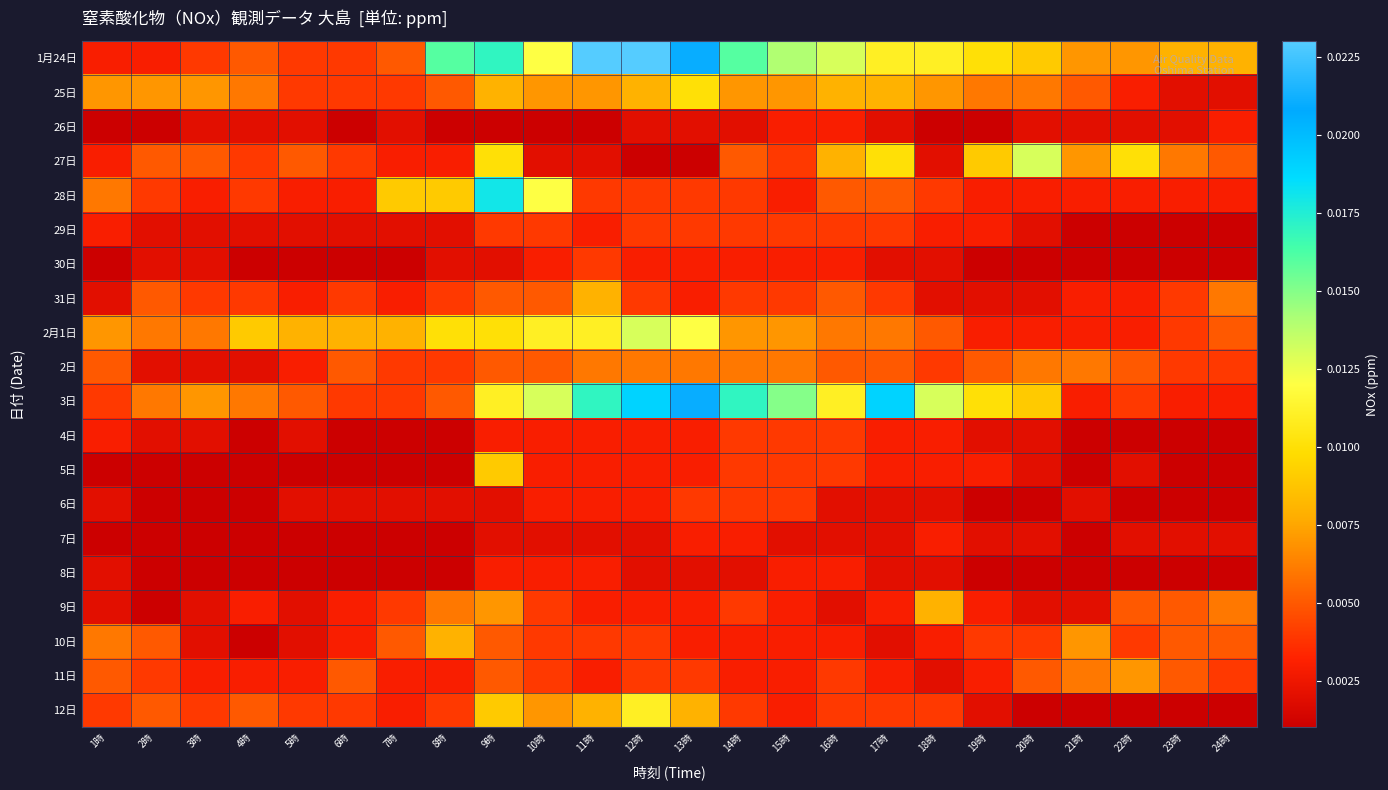

Reading left to right, transcribe all the data shown in this chart.

1月24日: 1時=0.0	2時=0.0	3時=0.0	4時=0.0	5時=0.0	6時=0.0	7時=0.0	8時=0.0	9時=0.0	10時=0.0	11時=0.0	12時=0.0	13時=0.0	14時=0.0	15時=0.0	16時=0.0	17時=0.0	18時=0.0	19時=0.0	20時=0.0	21時=0.0	22時=0.0	23時=0.0	24時=0.0
25日: 1時=0.0	2時=0.0	3時=0.0	4時=0.0	5時=0.0	6時=0.0	7時=0.0	8時=0.0	9時=0.0	10時=0.0	11時=0.0	12時=0.0	13時=0.0	14時=0.0	15時=0.0	16時=0.0	17時=0.0	18時=0.0	19時=0.0	20時=0.0	21時=0.0	22時=0.0	23時=0.0	24時=0.0
26日: 1時=0.0	2時=0.0	3時=0.0	4時=0.0	5時=0.0	6時=0.0	7時=0.0	8時=0.0	9時=0.0	10時=0.0	11時=0.0	12時=0.0	13時=0.0	14時=0.0	15時=0.0	16時=0.0	17時=0.0	18時=0.0	19時=0.0	20時=0.0	21時=0.0	22時=0.0	23時=0.0	24時=0.0
27日: 1時=0.0	2時=0.0	3時=0.0	4時=0.0	5時=0.0	6時=0.0	7時=0.0	8時=0.0	9時=0.0	10時=0.0	11時=0.0	12時=0.0	13時=0.0	14時=0.0	15時=0.0	16時=0.0	17時=0.0	18時=0.0	19時=0.0	20時=0.0	21時=0.0	22時=0.0	23時=0.0	24時=0.0
28日: 1時=0.0	2時=0.0	3時=0.0	4時=0.0	5時=0.0	6時=0.0	7時=0.0	8時=0.0	9時=0.0	10時=0.0	11時=0.0	12時=0.0	13時=0.0	14時=0.0	15時=0.0	16時=0.0	17時=0.0	18時=0.0	19時=0.0	20時=0.0	21時=0.0	22時=0.0	23時=0.0	24時=0.0
29日: 1時=0.0	2時=0.0	3時=0.0	4時=0.0	5時=0.0	6時=0.0	7時=0.0	8時=0.0	9時=0.0	10時=0.0	11時=0.0	12時=0.0	13時=0.0	14時=0.0	15時=0.0	16時=0.0	17時=0.0	18時=0.0	19時=0.0	20時=0.0	21時=0.0	22時=0.0	23時=0.0	24時=0.0
30日: 1時=0.0	2時=0.0	3時=0.0	4時=0.0	5時=0.0	6時=0.0	7時=0.0	8時=0.0	9時=0.0	10時=0.0	11時=0.0	12時=0.0	13時=0.0	14時=0.0	15時=0.0	16時=0.0	17時=0.0	18時=0.0	19時=0.0	20時=0.0	21時=0.0	22時=0.0	23時=0.0	24時=0.0
31日: 1時=0.0	2時=0.0	3時=0.0	4時=0.0	5時=0.0	6時=0.0	7時=0.0	8時=0.0	9時=0.0	10時=0.0	11時=0.0	12時=0.0	13時=0.0	14時=0.0	15時=0.0	16時=0.0	17時=0.0	18時=0.0	19時=0.0	20時=0.0	21時=0.0	22時=0.0	23時=0.0	24時=0.0
2月1日: 1時=0.0	2時=0.0	3時=0.0	4時=0.0	5時=0.0	6時=0.0	7時=0.0	8時=0.0	9時=0.0	10時=0.0	11時=0.0	12時=0.0	13時=0.0	14時=0.0	15時=0.0	16時=0.0	17時=0.0	18時=0.0	19時=0.0	20時=0.0	21時=0.0	22時=0.0	23時=0.0	24時=0.0
2日: 1時=0.0	2時=0.0	3時=0.0	4時=0.0	5時=0.0	6時=0.0	7時=0.0	8時=0.0	9時=0.0	10時=0.0	11時=0.0	12時=0.0	13時=0.0	14時=0.0	15時=0.0	16時=0.0	17時=0.0	18時=0.0	19時=0.0	20時=0.0	21時=0.0	22時=0.0	23時=0.0	24時=0.0
3日: 1時=0.0	2時=0.0	3時=0.0	4時=0.0	5時=0.0	6時=0.0	7時=0.0	8時=0.0	9時=0.0	10時=0.0	11時=0.0	12時=0.0	13時=0.0	14時=0.0	15時=0.0	16時=0.0	17時=0.0	18時=0.0	19時=0.0	20時=0.0	21時=0.0	22時=0.0	23時=0.0	24時=0.0
4日: 1時=0.0	2時=0.0	3時=0.0	4時=0.0	5時=0.0	6時=0.0	7時=0.0	8時=0.0	9時=0.0	10時=0.0	11時=0.0	12時=0.0	13時=0.0	14時=0.0	15時=0.0	16時=0.0	17時=0.0	18時=0.0	19時=0.0	20時=0.0	21時=0.0	22時=0.0	23時=0.0	24時=0.0
5日: 1時=0.0	2時=0.0	3時=0.0	4時=0.0	5時=0.0	6時=0.0	7時=0.0	8時=0.0	9時=0.0	10時=0.0	11時=0.0	12時=0.0	13時=0.0	14時=0.0	15時=0.0	16時=0.0	17時=0.0	18時=0.0	19時=0.0	20時=0.0	21時=0.0	22時=0.0	23時=0.0	24時=0.0
6日: 1時=0.0	2時=0.0	3時=0.0	4時=0.0	5時=0.0	6時=0.0	7時=0.0	8時=0.0	9時=0.0	10時=0.0	11時=0.0	12時=0.0	13時=0.0	14時=0.0	15時=0.0	16時=0.0	17時=0.0	18時=0.0	19時=0.0	20時=0.0	21時=0.0	22時=0.0	23時=0.0	24時=0.0
7日: 1時=0.0	2時=0.0	3時=0.0	4時=0.0	5時=0.0	6時=0.0	7時=0.0	8時=0.0	9時=0.0	10時=0.0	11時=0.0	12時=0.0	13時=0.0	14時=0.0	15時=0.0	16時=0.0	17時=0.0	18時=0.0	19時=0.0	20時=0.0	21時=0.0	22時=0.0	23時=0.0	24時=0.0
8日: 1時=0.0	2時=0.0	3時=0.0	4時=0.0	5時=0.0	6時=0.0	7時=0.0	8時=0.0	9時=0.0	10時=0.0	11時=0.0	12時=0.0	13時=0.0	14時=0.0	15時=0.0	16時=0.0	17時=0.0	18時=0.0	19時=0.0	20時=0.0	21時=0.0	22時=0.0	23時=0.0	24時=0.0
9日: 1時=0.0	2時=0.0	3時=0.0	4時=0.0	5時=0.0	6時=0.0	7時=0.0	8時=0.0	9時=0.0	10時=0.0	11時=0.0	12時=0.0	13時=0.0	14時=0.0	15時=0.0	16時=0.0	17時=0.0	18時=0.0	19時=0.0	20時=0.0	21時=0.0	22時=0.0	23時=0.0	24時=0.0
10日: 1時=0.0	2時=0.0	3時=0.0	4時=0.0	5時=0.0	6時=0.0	7時=0.0	8時=0.0	9時=0.0	10時=0.0	11時=0.0	12時=0.0	13時=0.0	14時=0.0	15時=0.0	16時=0.0	17時=0.0	18時=0.0	19時=0.0	20時=0.0	21時=0.0	22時=0.0	23時=0.0	24時=0.0
11日: 1時=0.0	2時=0.0	3時=0.0	4時=0.0	5時=0.0	6時=0.0	7時=0.0	8時=0.0	9時=0.0	10時=0.0	11時=0.0	12時=0.0	13時=0.0	14時=0.0	15時=0.0	16時=0.0	17時=0.0	18時=0.0	19時=0.0	20時=0.0	21時=0.0	22時=0.0	23時=0.0	24時=0.0
12日: 1時=0.0	2時=0.0	3時=0.0	4時=0.0	5時=0.0	6時=0.0	7時=0.0	8時=0.0	9時=0.0	10時=0.0	11時=0.0	12時=0.0	13時=0.0	14時=0.0	15時=0.0	16時=0.0	17時=0.0	18時=0.0	19時=0.0	20時=0.0	21時=0.0	22時=0.0	23時=0.0	24時=0.0